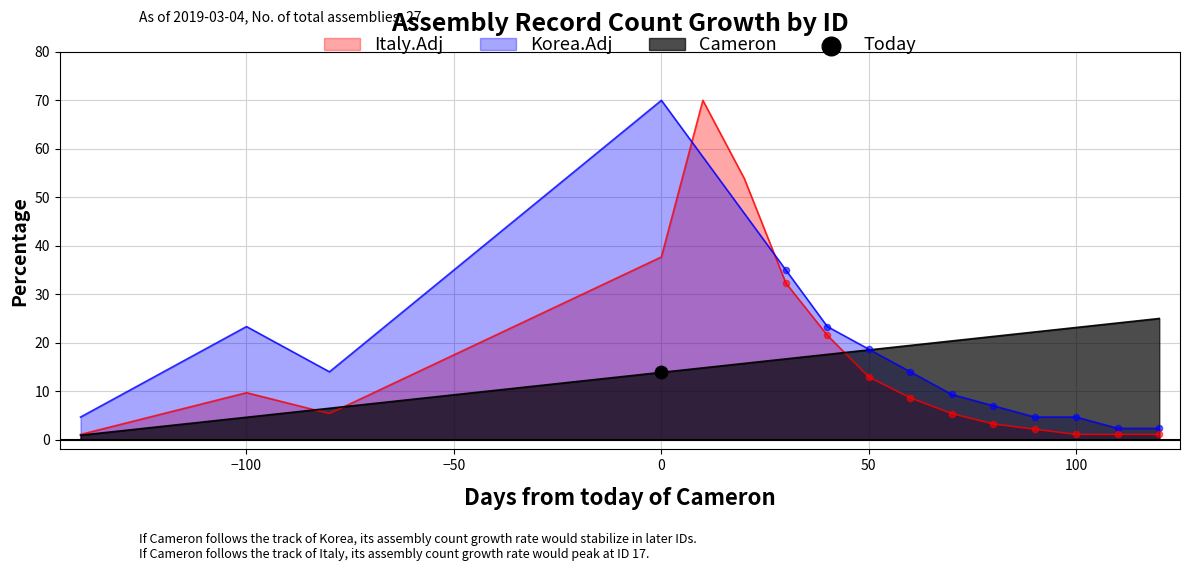

Which series has the largest total across all categories?

Korea.Adj